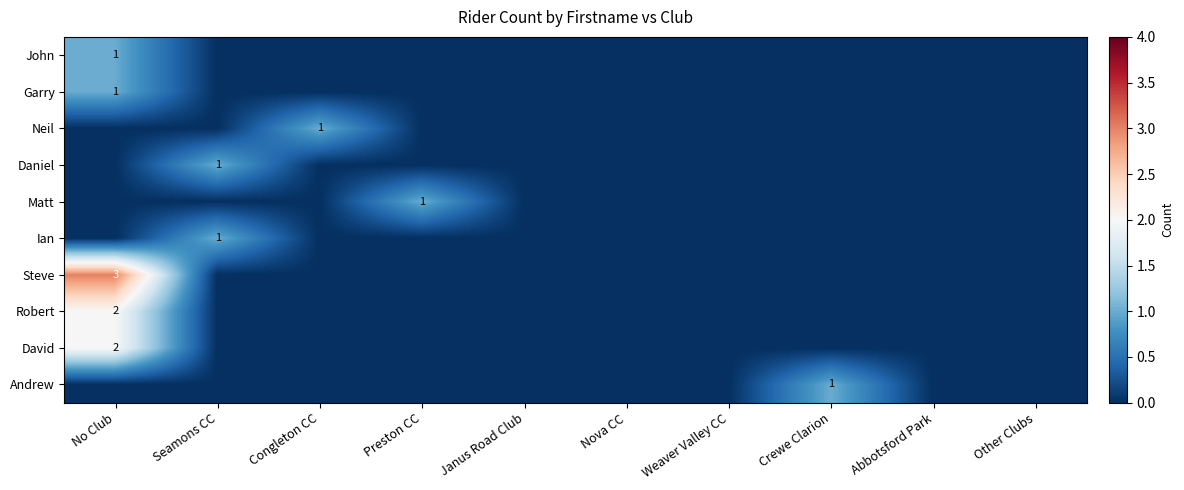

What is the difference between the highest and lowest values at No Club?

3